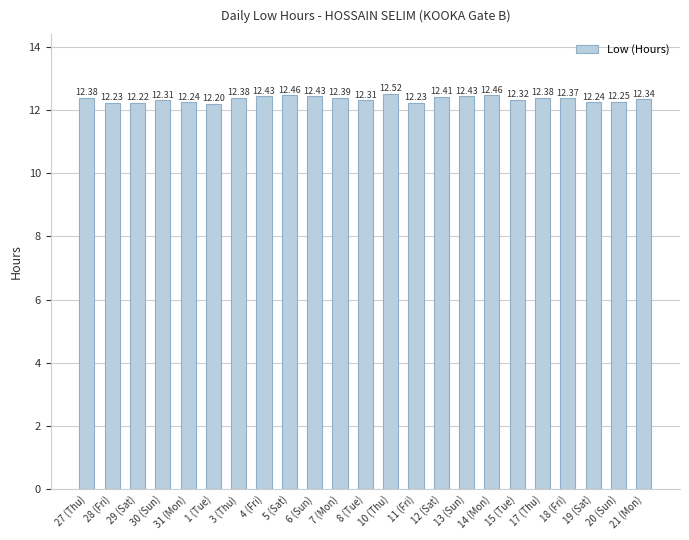

Which label corresponds to the smallest value in the chart?

1 (Tue)